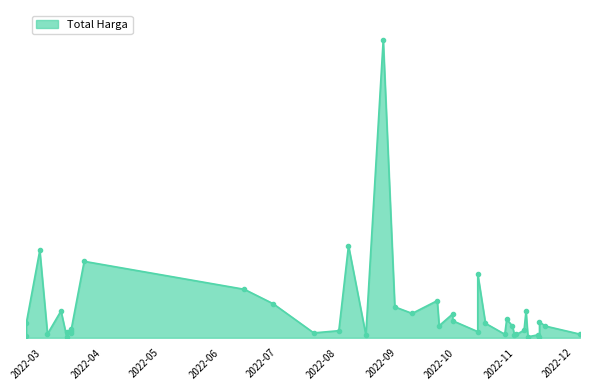

Is it true that the value at 2022-09-08 is 127000000?

True